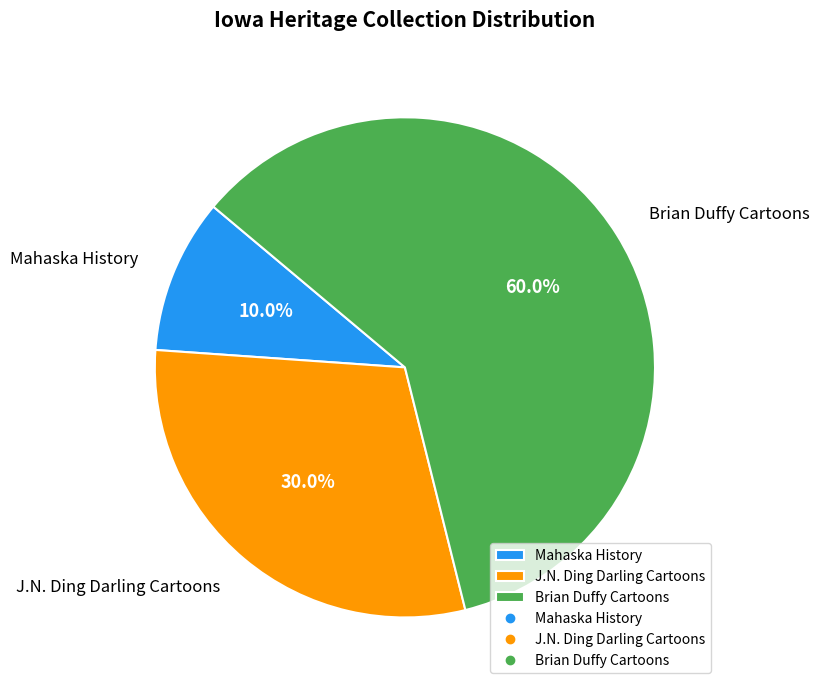

What is the ratio of the value at Mahaska History to the value at J.N. Ding Darling Cartoons?

0.3